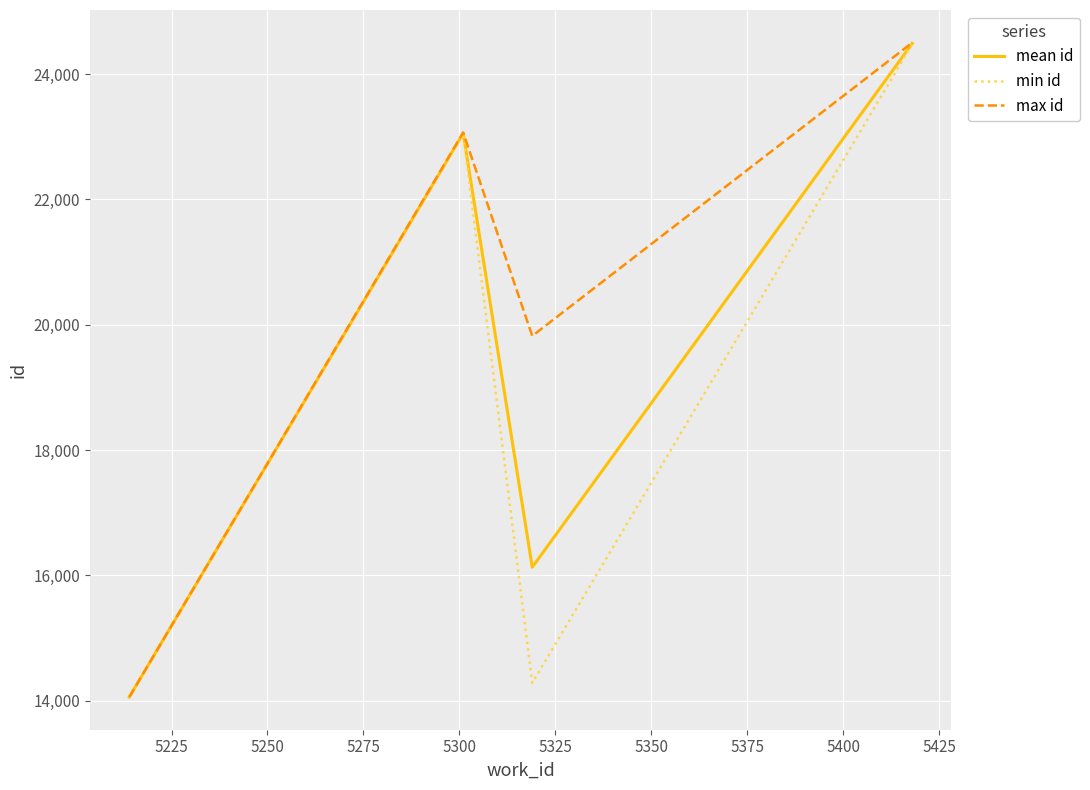

Which series has the largest range (max minus min)?

max id